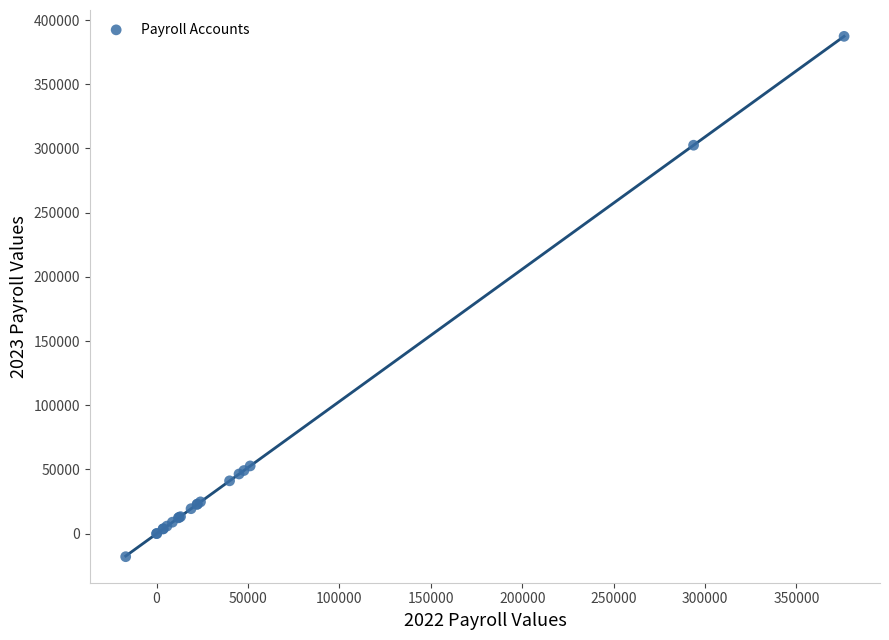

What Y value in the scatter plot is closest to 184671?

302532.0